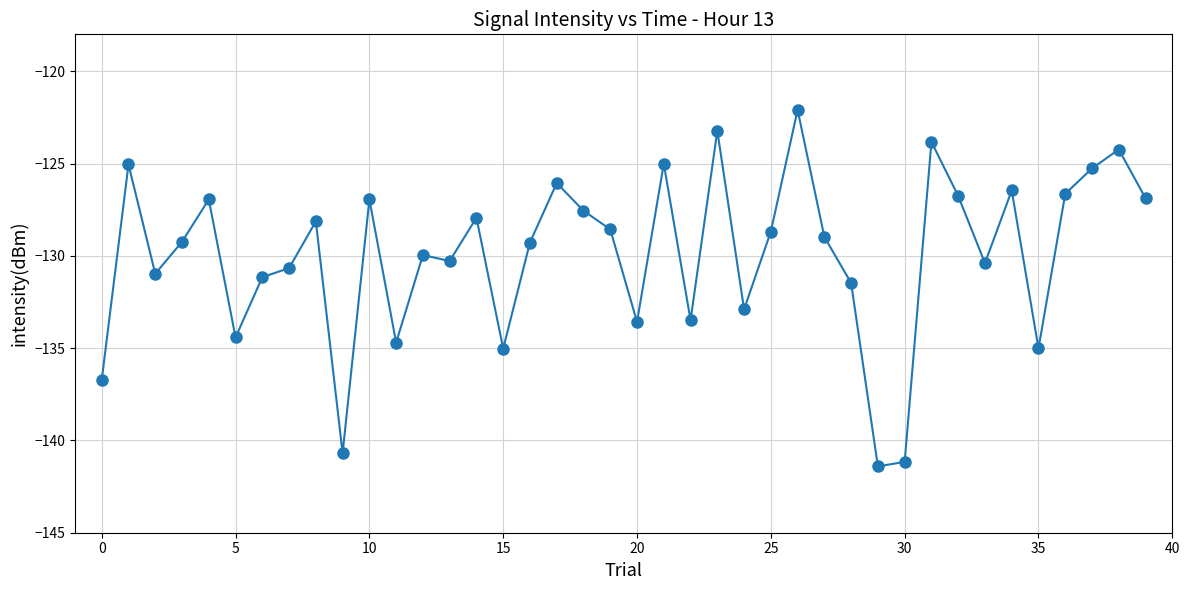

What is the value of the 6th point from the left?

-134.4